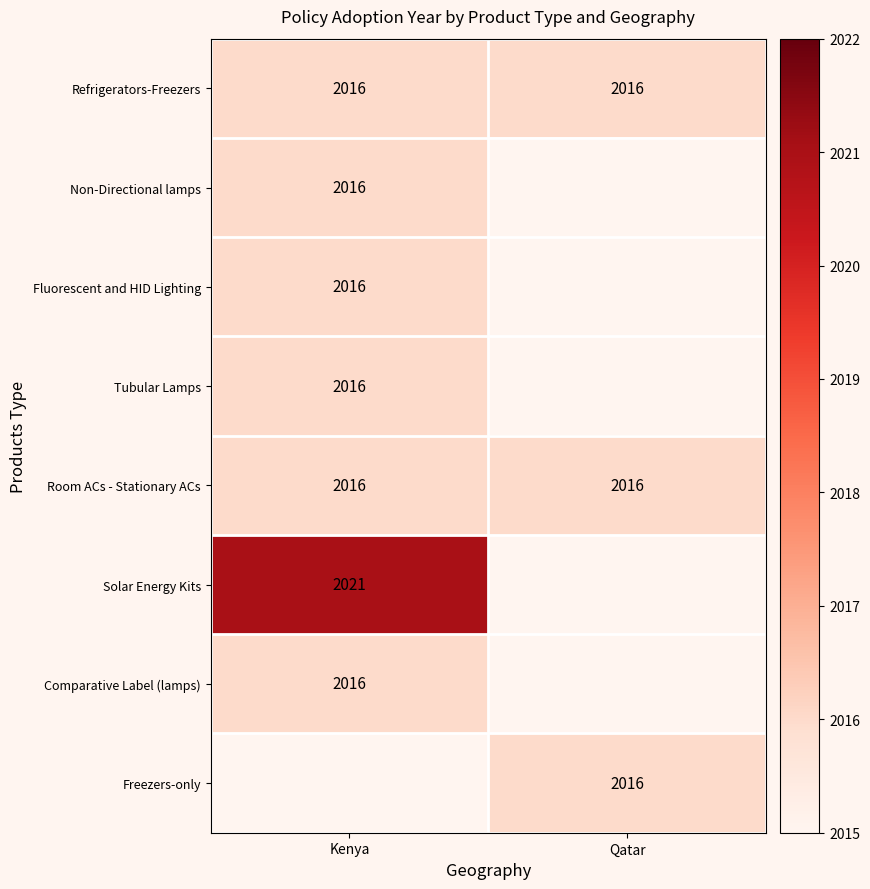

What is the difference between the highest and lowest values at Kenya?

5.0